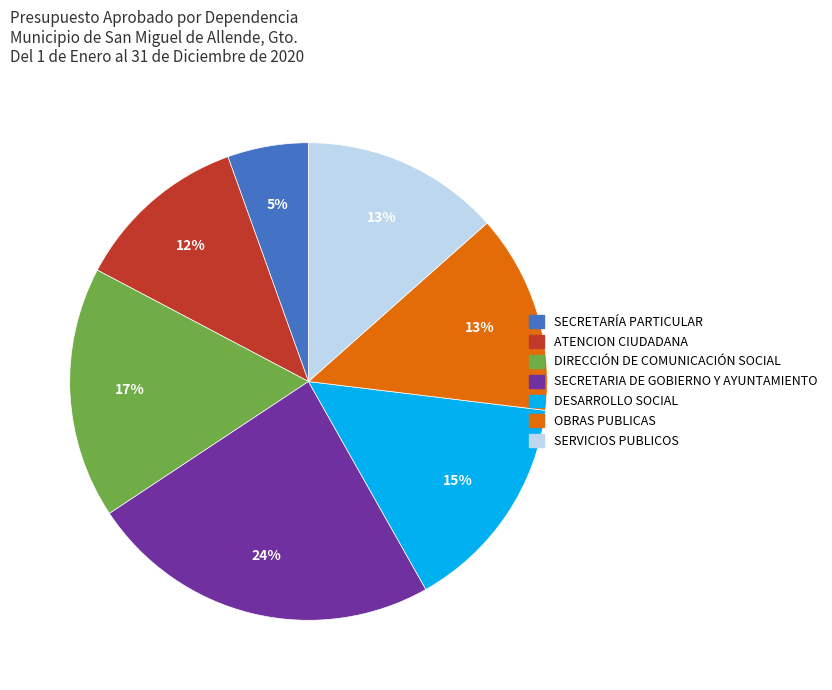

Between SERVICIOS PUBLICOS and DESARROLLO SOCIAL, which is larger?

DESARROLLO SOCIAL